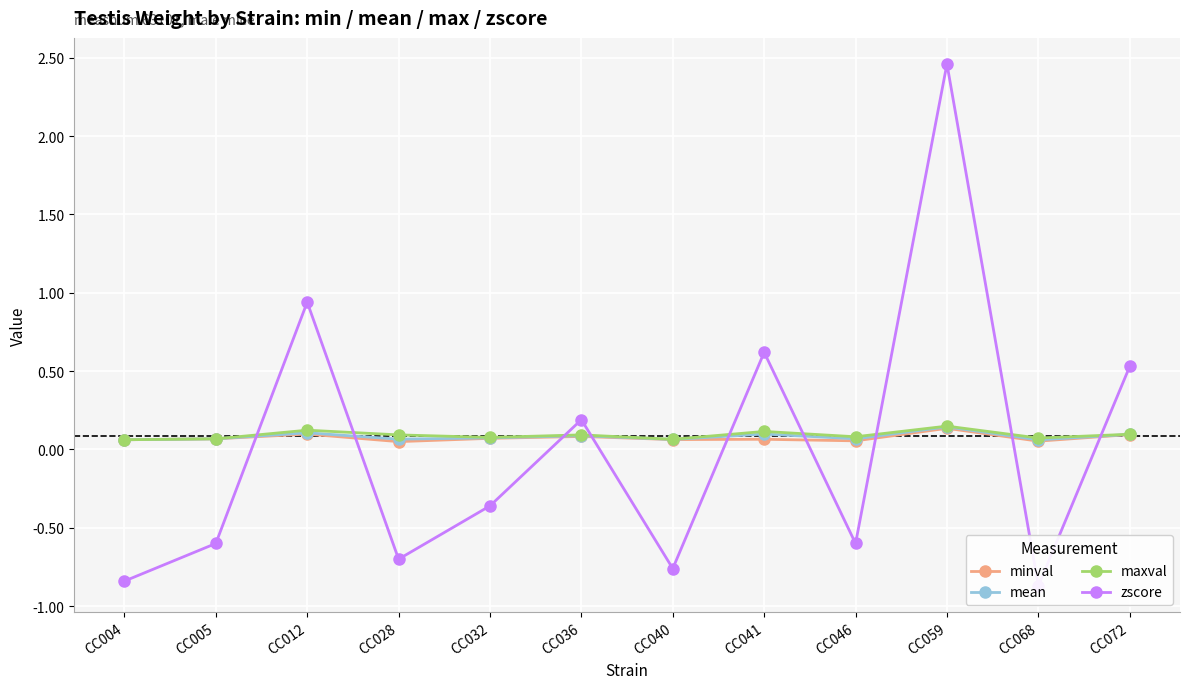

What is the value of the minval point at the 12th from the left?

0.1